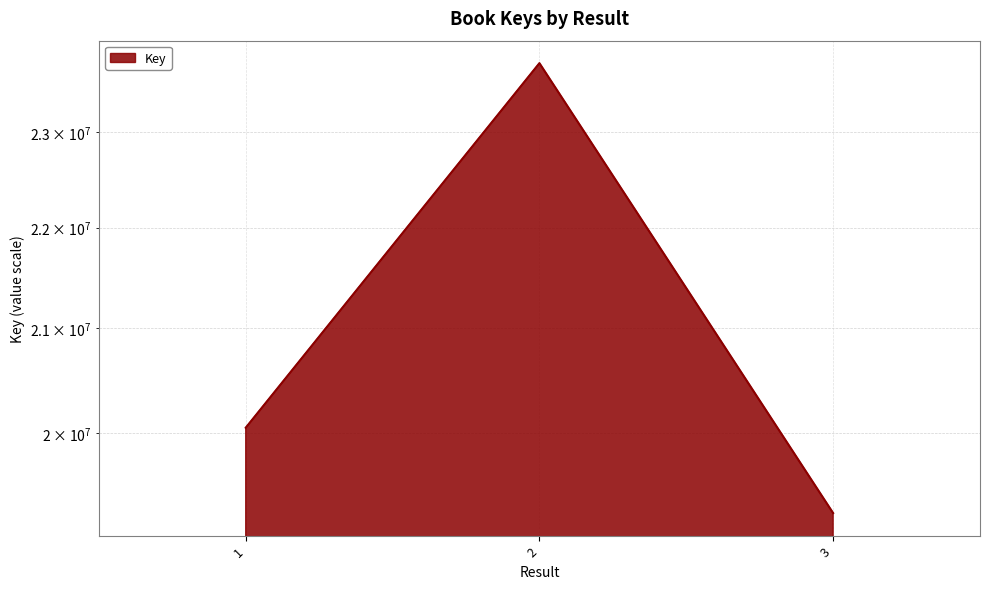

True or false: the data shows 19275704 at 3.

True